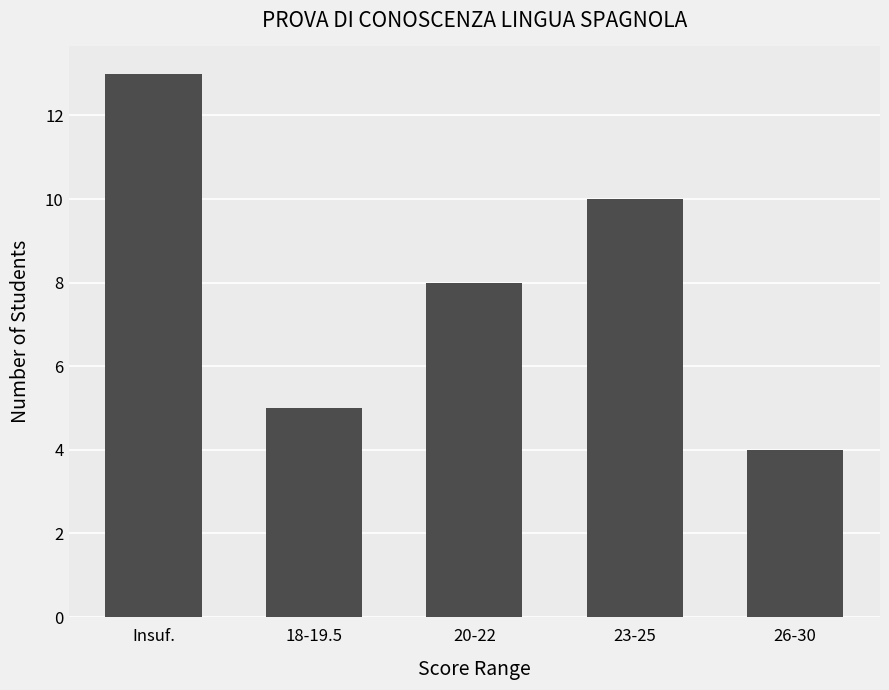

How many values are below 8?

2